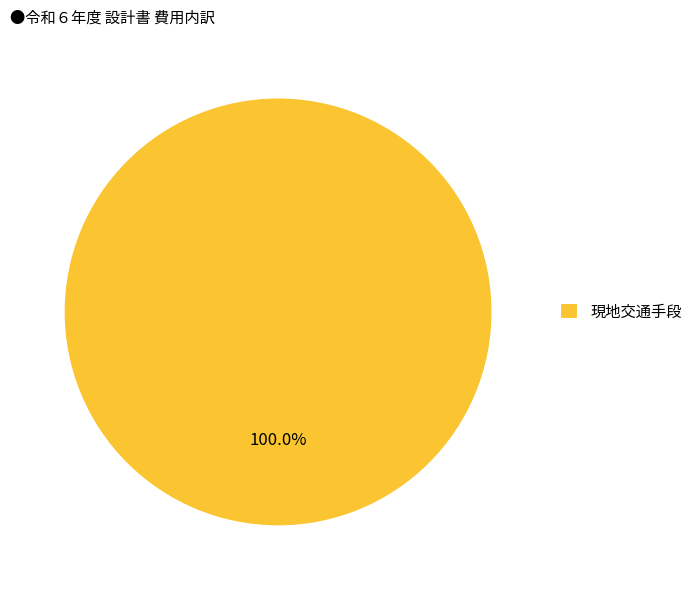

How many slices are in this pie chart?

1